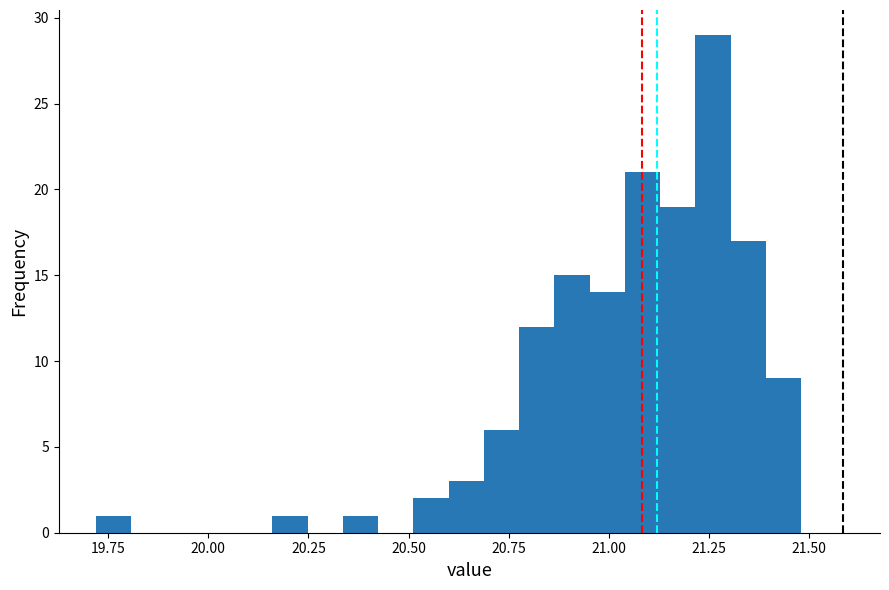

Read against the x-axis, roughly where is the centre of the tallest bar?

21.25